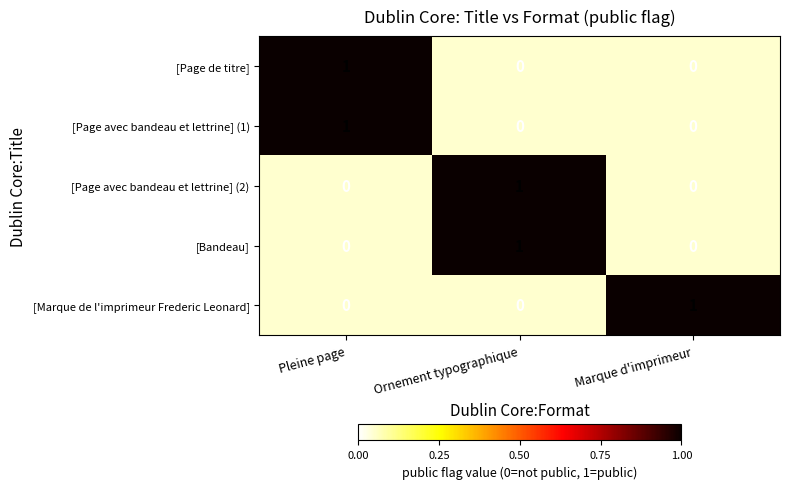

The [Bandeau] series shows -1 at Pleine page. True or false?

False